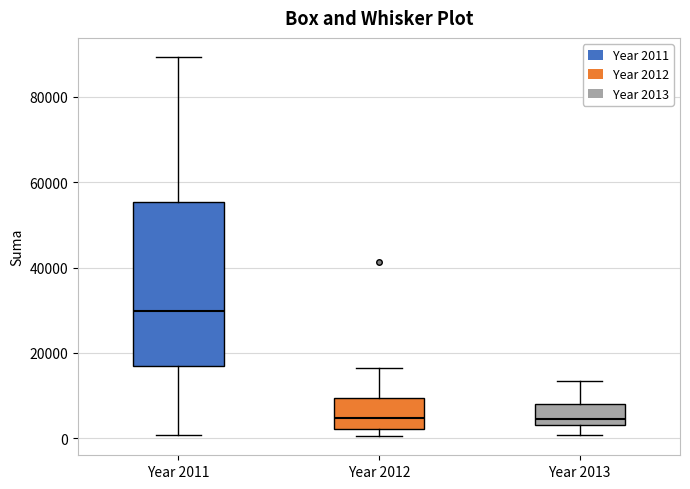

Where is the upper edge of the box for Year 2011 on the y-axis? The values are not printed on the chart, so give them approximately, as read against the axis.

56000